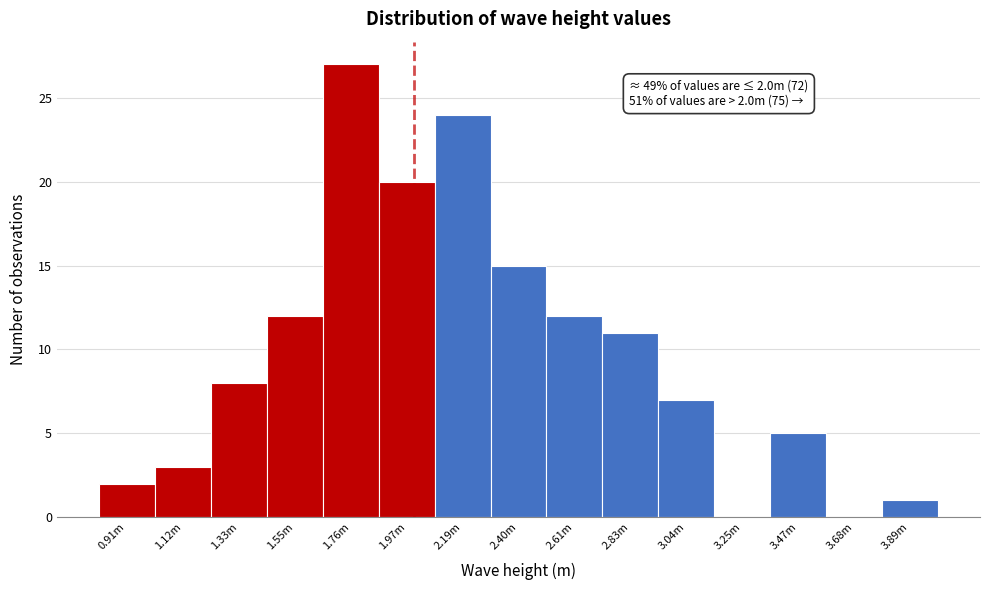

Reading right to left, transcribe all the data shown in this chart.

3.89m=1	3.68m=0	3.47m=5	3.25m=0	3.04m=7	2.83m=11	2.61m=12	2.40m=15	2.19m=24	1.97m=20	1.76m=27	1.55m=12	1.33m=8	1.12m=3	0.91m=2